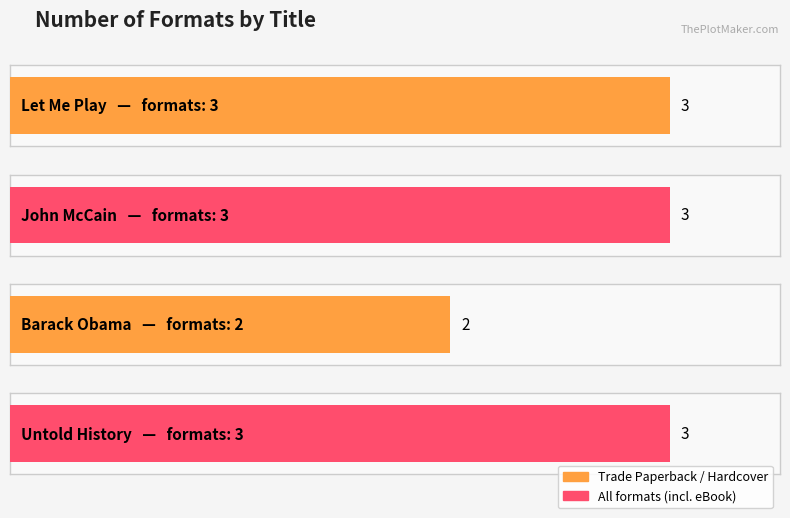

What is the value of the 2nd bar from the left?

3